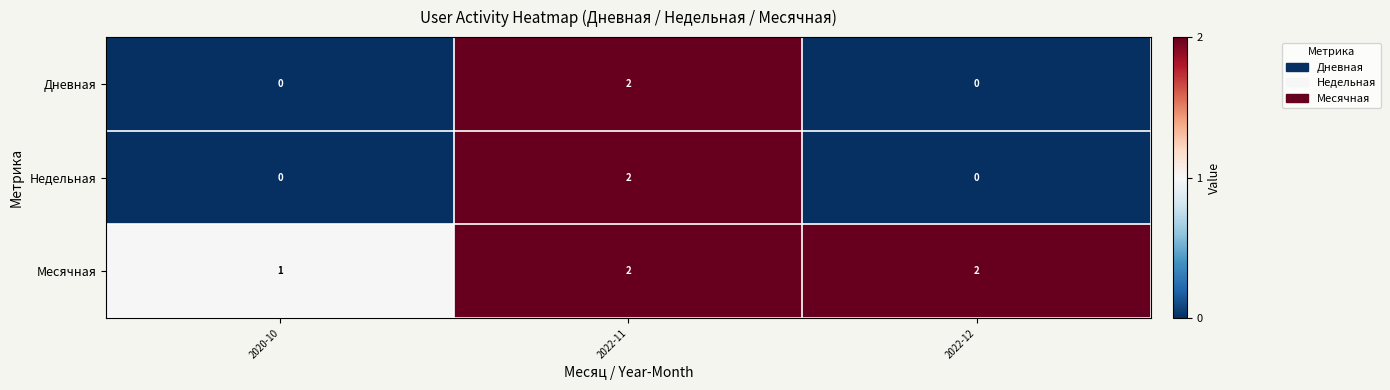

Which series has the largest total across all categories?

Месячная